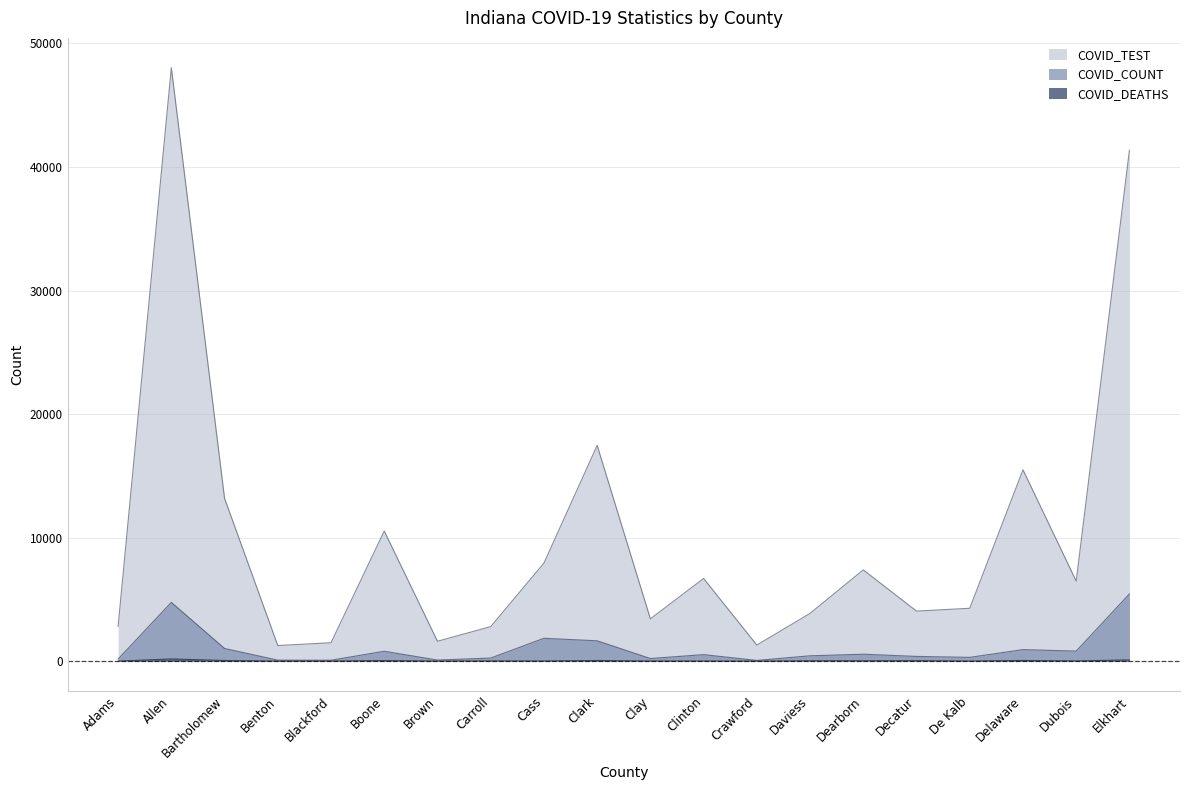

True or false: COVID_TEST has more than 1 interior local peaks.

True